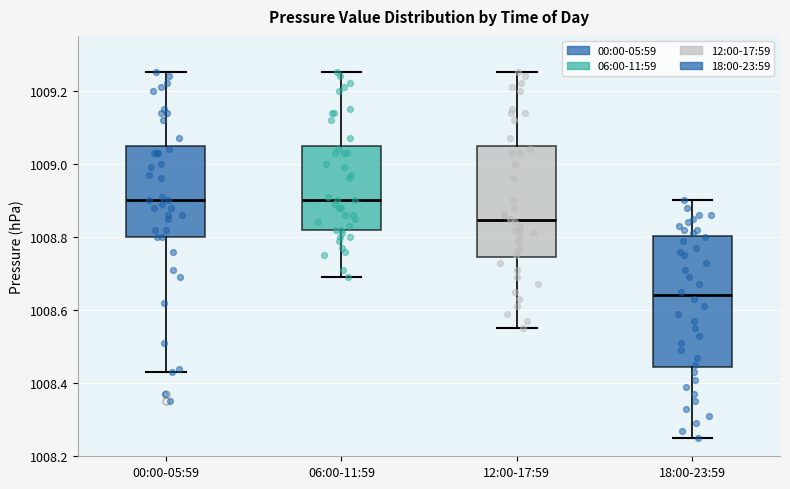

Where is the lower edge of the box for 12:00-17:59 on the y-axis? The values are not printed on the chart, so give them approximately, as read against the axis.

1008.74